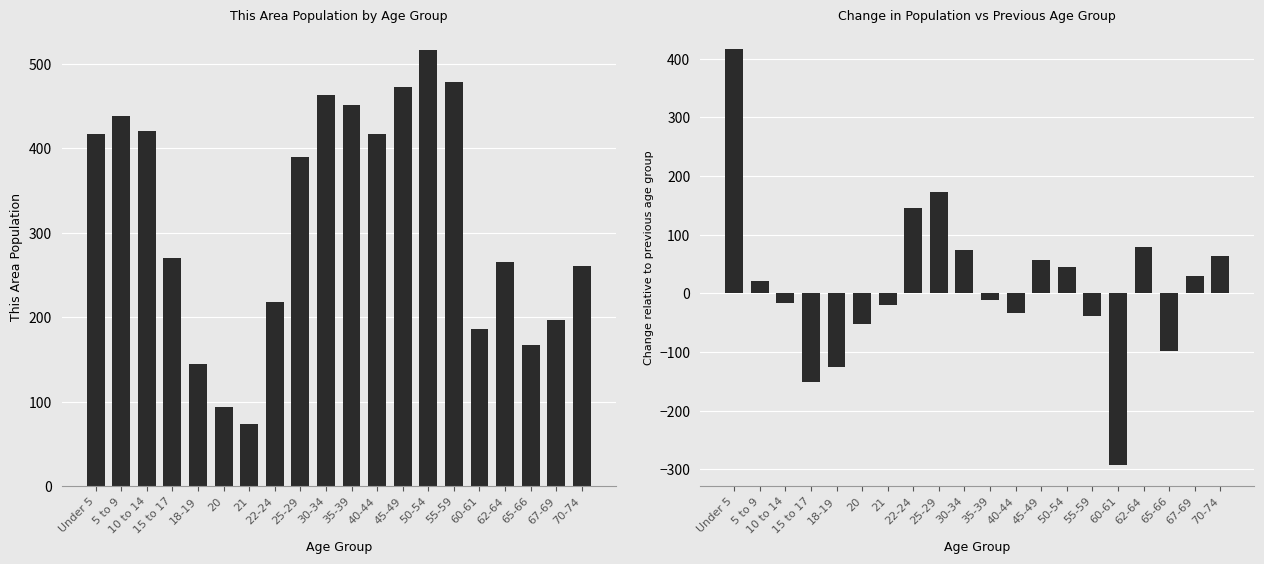

Reading left to right, extract all data points from this chart.

This Area: Under 5=417	5 to 9=438	10 to 14=421	15 to 17=270	18-19=145	20=93	21=73	22-24=218	25-29=390	30-34=463	35-39=451	40-44=417	45-49=473	50-54=517	55-59=479	60-61=186	62-64=265	65-66=167	67-69=197	70-74=261
Change vs Previous Age Group: Under 5=417	5 to 9=21	10 to 14=-17	15 to 17=-151	18-19=-125	20=-52	21=-20	22-24=145	25-29=172	30-34=73	35-39=-12	40-44=-34	45-49=56	50-54=44	55-59=-38	60-61=-293	62-64=79	65-66=-98	67-69=30	70-74=64